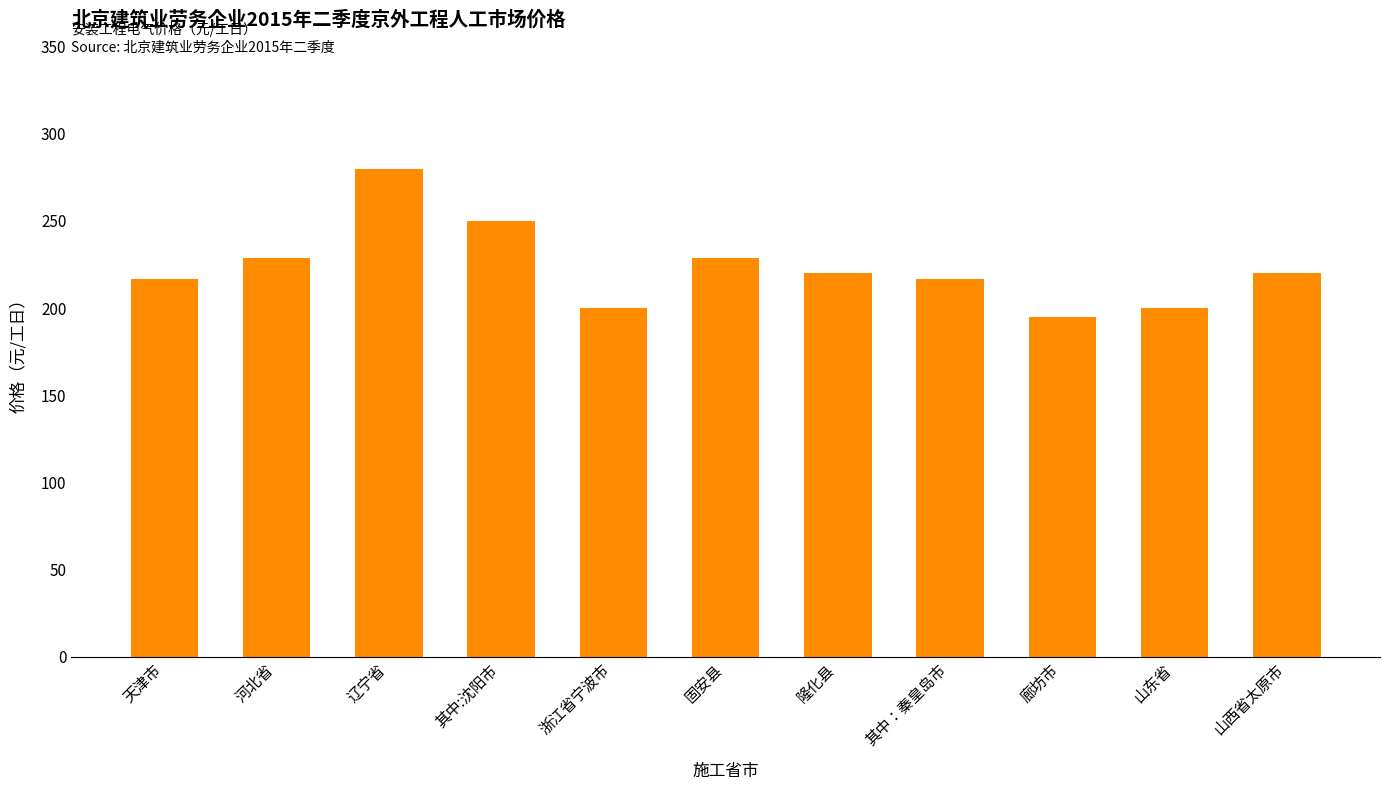

What is the value of the 9th bar from the left?

195.0